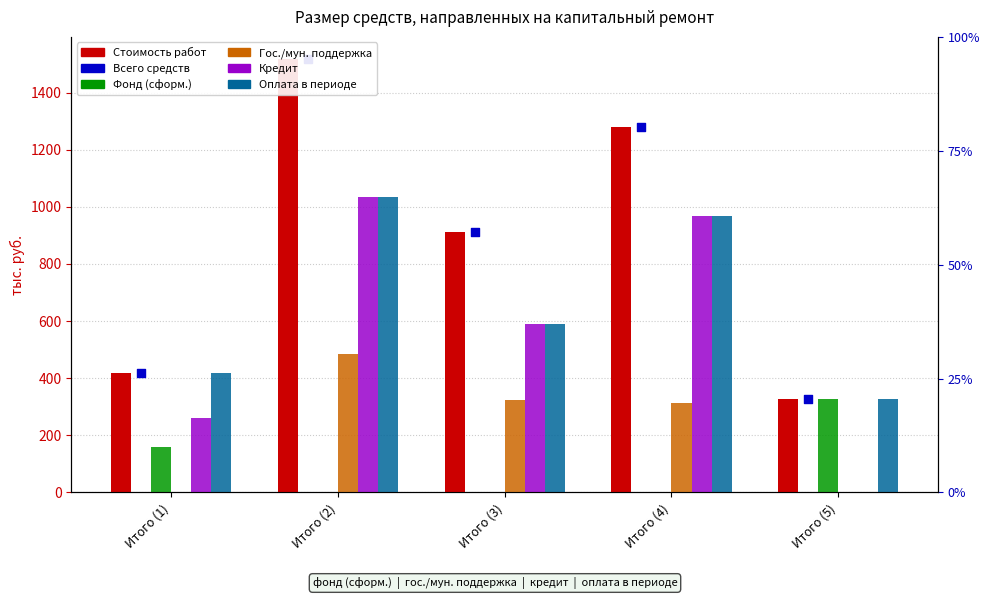

Which series reaches the maximum Y coordinate?

Стоимость работ